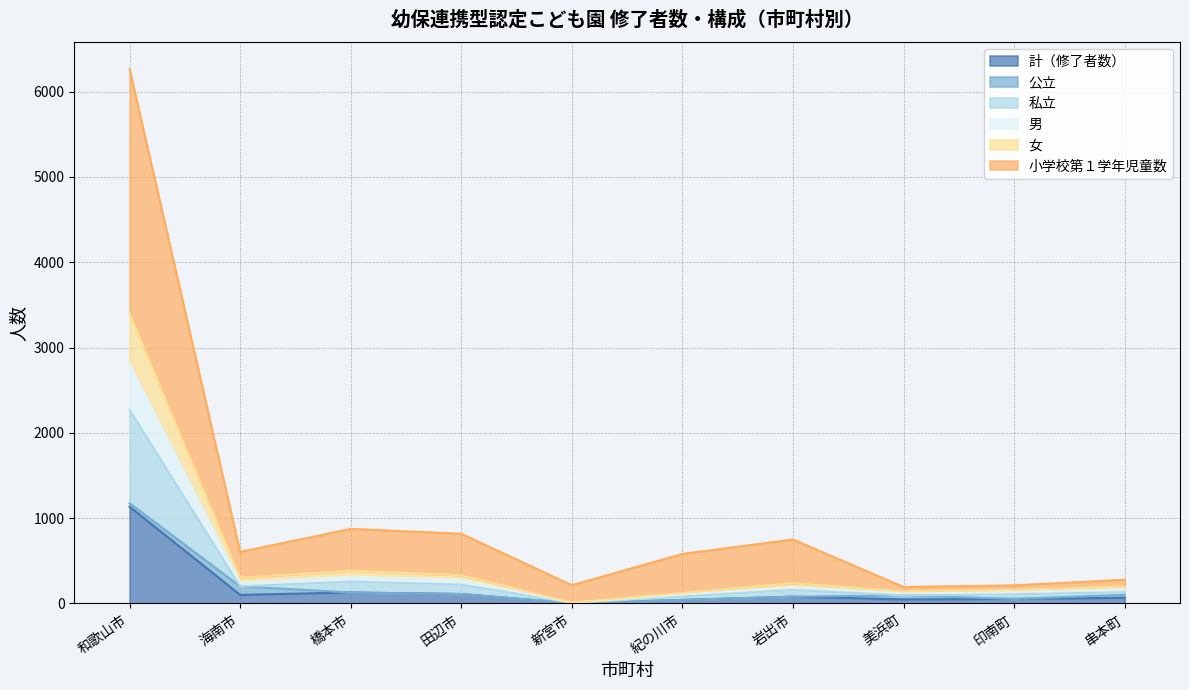

What is the lowest value of the 男 series?

8